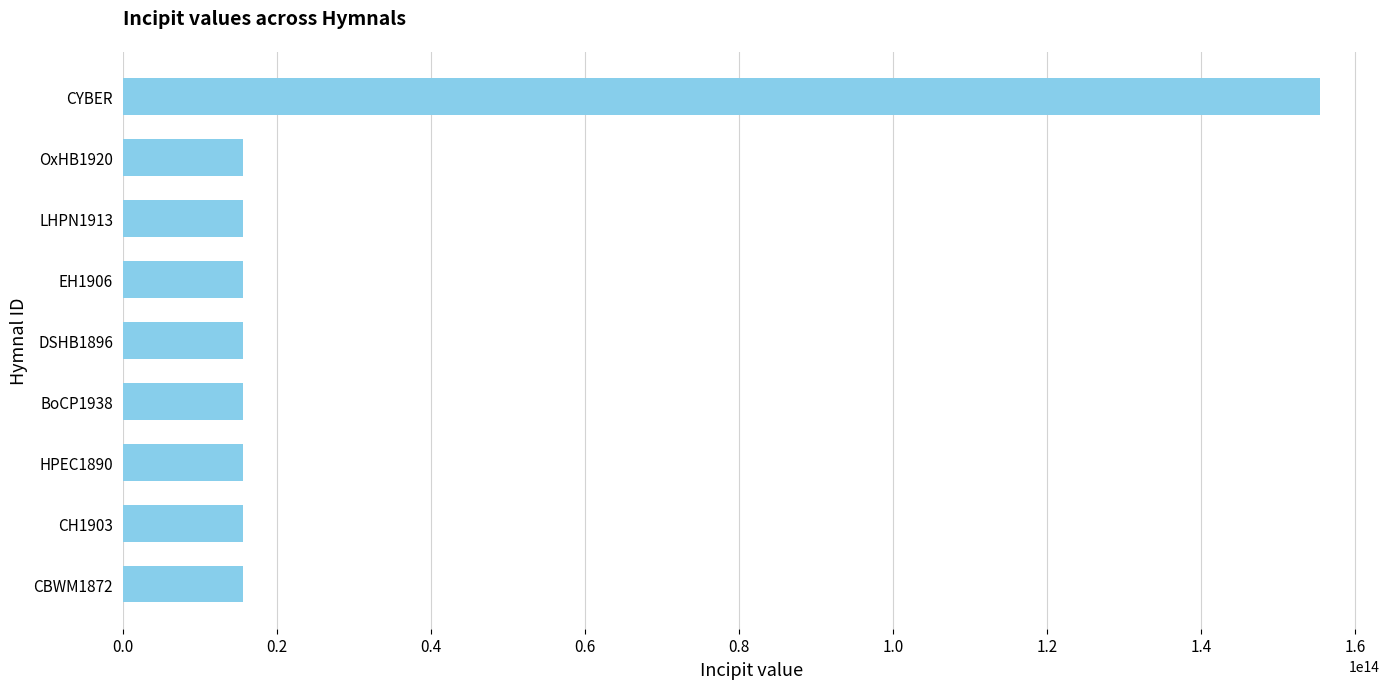

The value at EH1906 is 15543211767665. True or false?

True